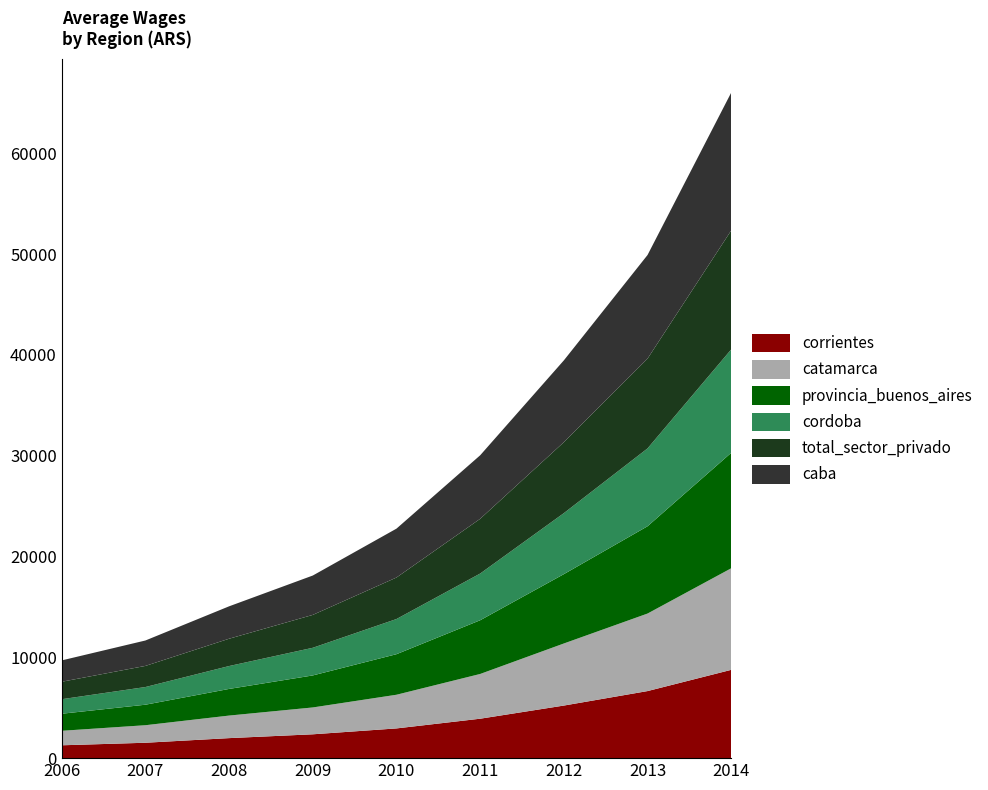

Reading left to right, what are all the values shown in this chart?

corrientes: 2006=1275.0	2007=1527.0	2008=1986.0	2009=2365.2	2010=2949.2	2011=3912.0	2012=5216.5	2013=6653.8	2014=8760.0
catamarca: 2006=1437.8	2007=1739.5	2008=2237.5	2009=2663.8	2010=3340.0	2011=4439.0	2012=6159.0	2013=7691.5	2014=10077.5
provincia_buenos_aires: 2006=1692.5	2007=2034.2	2008=2643.0	2009=3176.8	2010=4023.5	2011=5328.5	2012=6878.5	2013=8659.0	2014=11454.0
total_sector_privado: 2006=1732.5	2007=2095.0	2008=2709.8	2009=3263.0	2010=4117.2	2011=5429.8	2012=7039.0	2013=8905.8	2014=11802.2
cordoba: 2006=1441.2	2007=1754.0	2008=2271.5	2009=2743.2	2010=3488.8	2011=4634.2	2012=6053.2	2013=7724.0	2014=10259.5
caba: 2006=2119.0	2007=2522.8	2008=3215.5	2009=3905.2	2010=4851.2	2011=6301.8	2012=8116.8	2013=10282.0	2014=13678.0